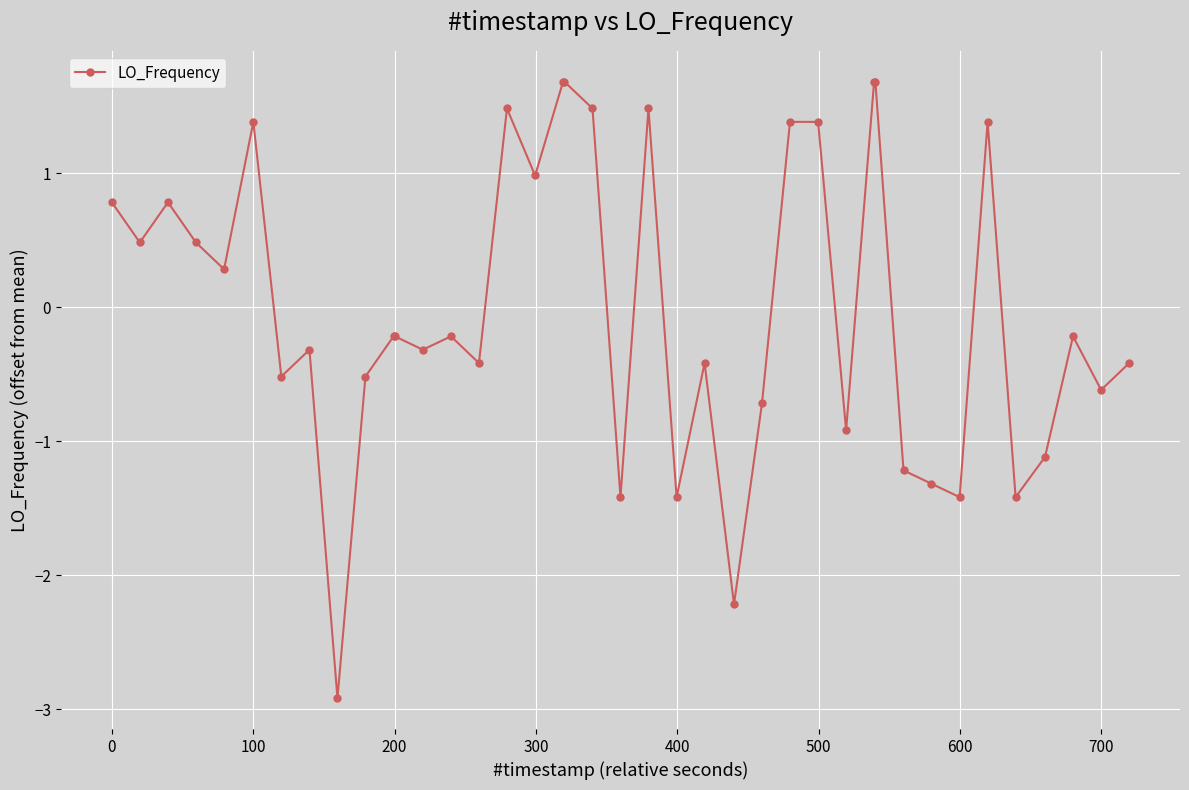

What is the maximum value shown in the chart?

1.7